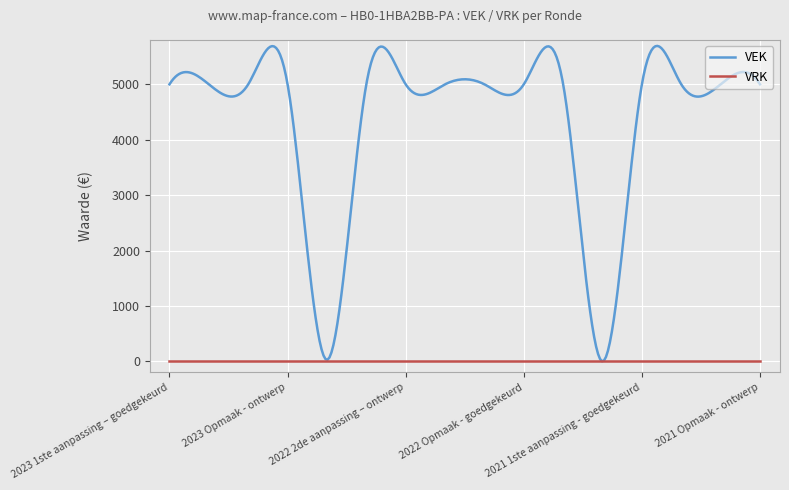

Is this an area chart (filled region under the line)?

No